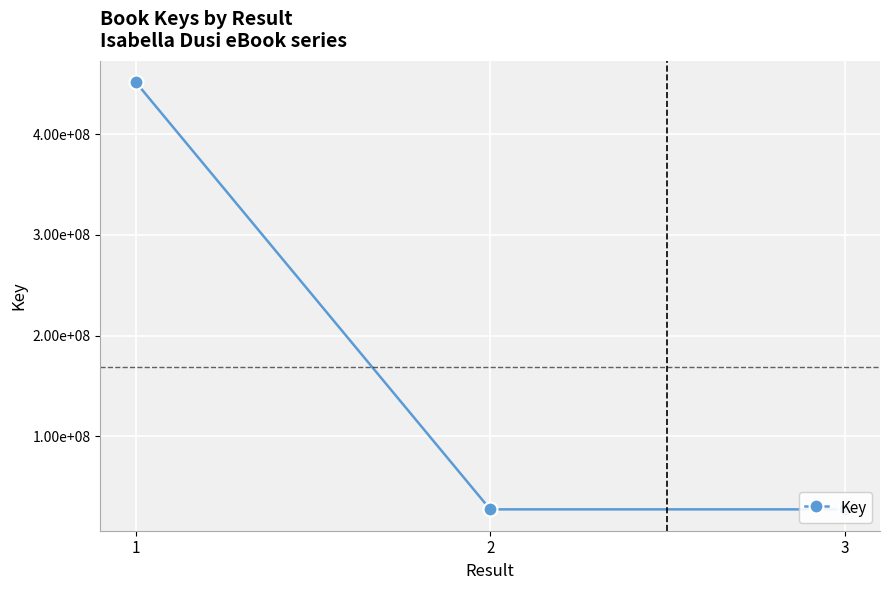

Is this an area chart (filled region under the line)?

No